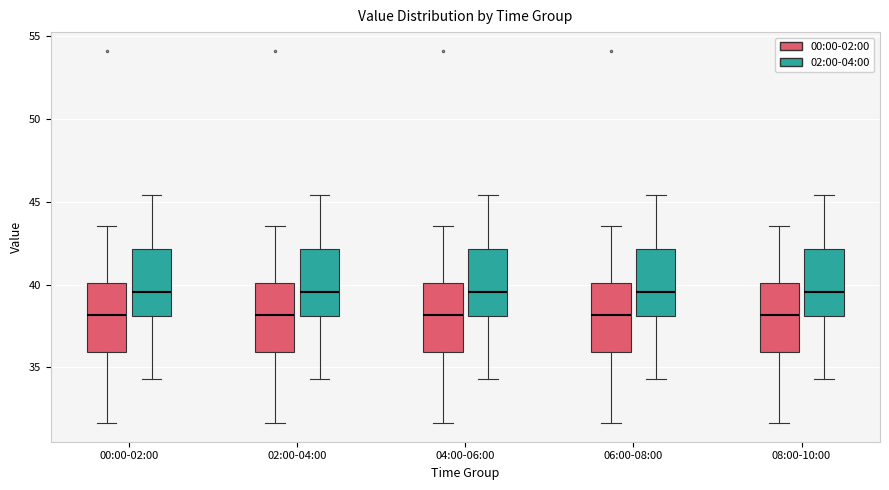

Reading left to right, read every box against the y-axis: the position of its median line, the range the box covers, and the ends of its whiskers. The values are not printed on the chart, so give them approximately, as read against the axis.

00:00-02:00 (00:00-02:00): median 38.0, box 36.0 to 40.0, whiskers 31.5 to 43.5
00:00-02:00 (02:00-04:00): median 39.5, box 38.0 to 42.0, whiskers 34.5 to 45.5
02:00-04:00 (00:00-02:00): median 38.0, box 36.0 to 40.0, whiskers 31.5 to 43.5
02:00-04:00 (02:00-04:00): median 39.5, box 38.0 to 42.0, whiskers 34.5 to 45.5
04:00-06:00 (00:00-02:00): median 38.0, box 36.0 to 40.0, whiskers 31.5 to 43.5
04:00-06:00 (02:00-04:00): median 39.5, box 38.0 to 42.0, whiskers 34.5 to 45.5
06:00-08:00 (00:00-02:00): median 38.0, box 36.0 to 40.0, whiskers 31.5 to 43.5
06:00-08:00 (02:00-04:00): median 39.5, box 38.0 to 42.0, whiskers 34.5 to 45.5
08:00-10:00 (00:00-02:00): median 38.0, box 36.0 to 40.0, whiskers 31.5 to 43.5
08:00-10:00 (02:00-04:00): median 39.5, box 38.0 to 42.0, whiskers 34.5 to 45.5